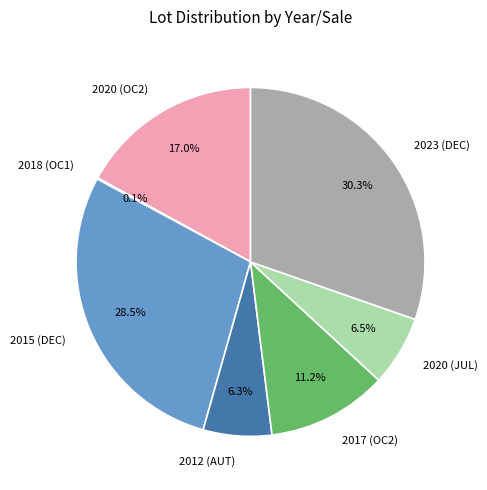

To the nearest percent, what is the difference between the 2017 (OC2) and 2015 (DEC) slice percentages?

17%